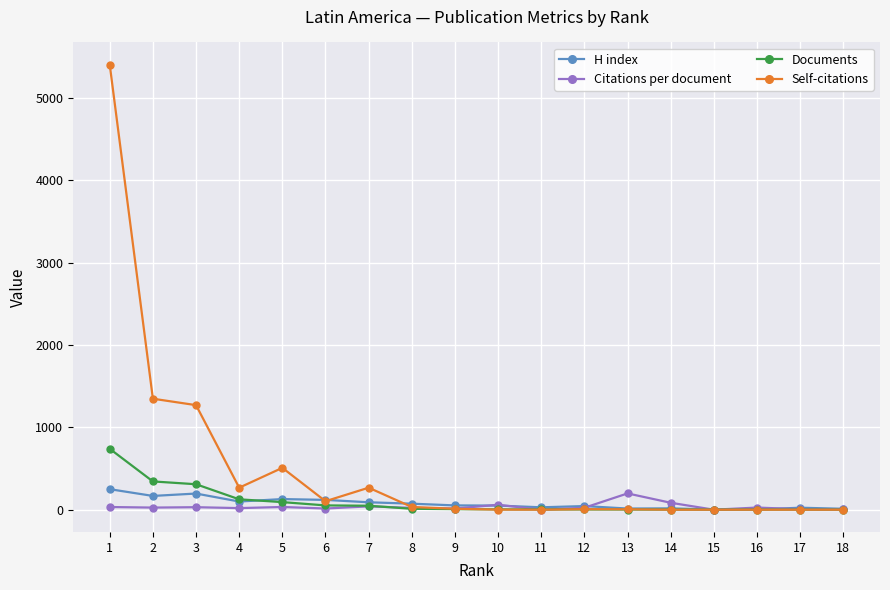

Where does the H index series first go above 52?

1